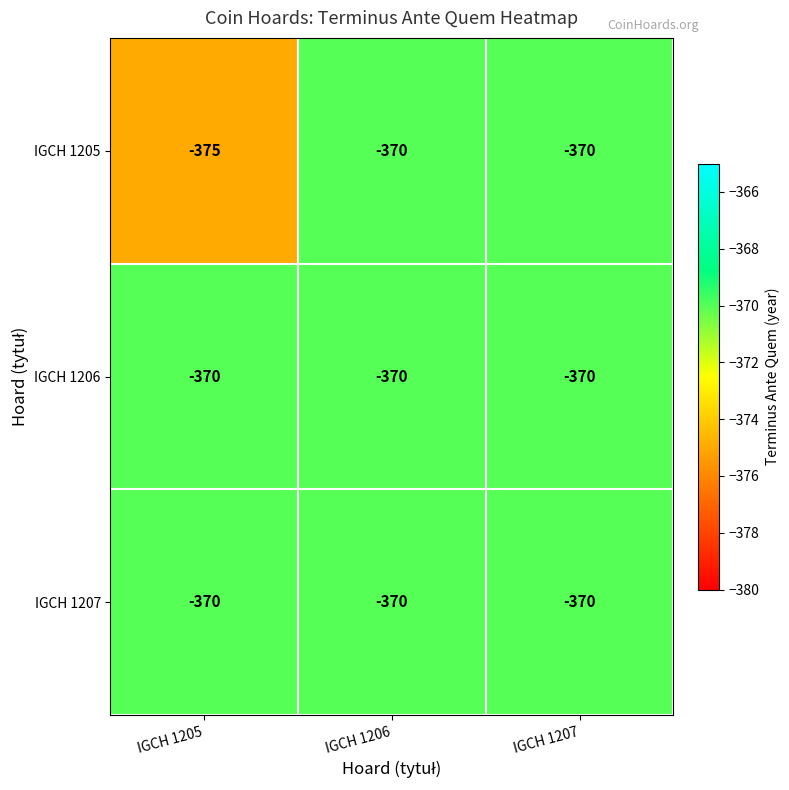

The value of IGCH 1206 at IGCH 1207 is -520. True or false?

False